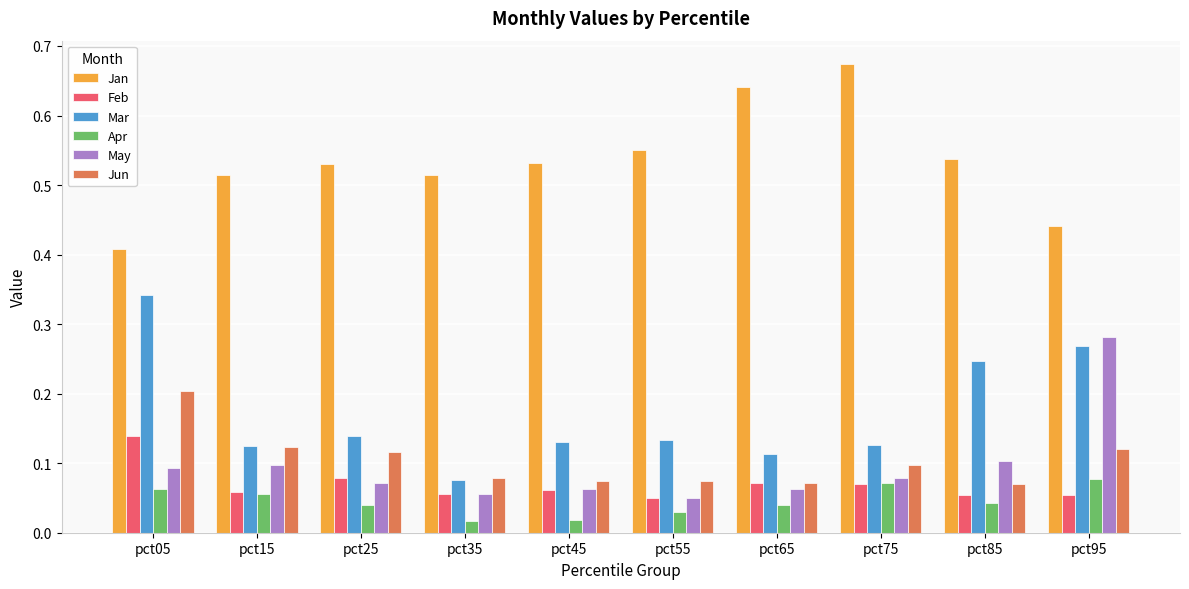

Between pct25 and pct35, which series saw the biggest shift?

Mar